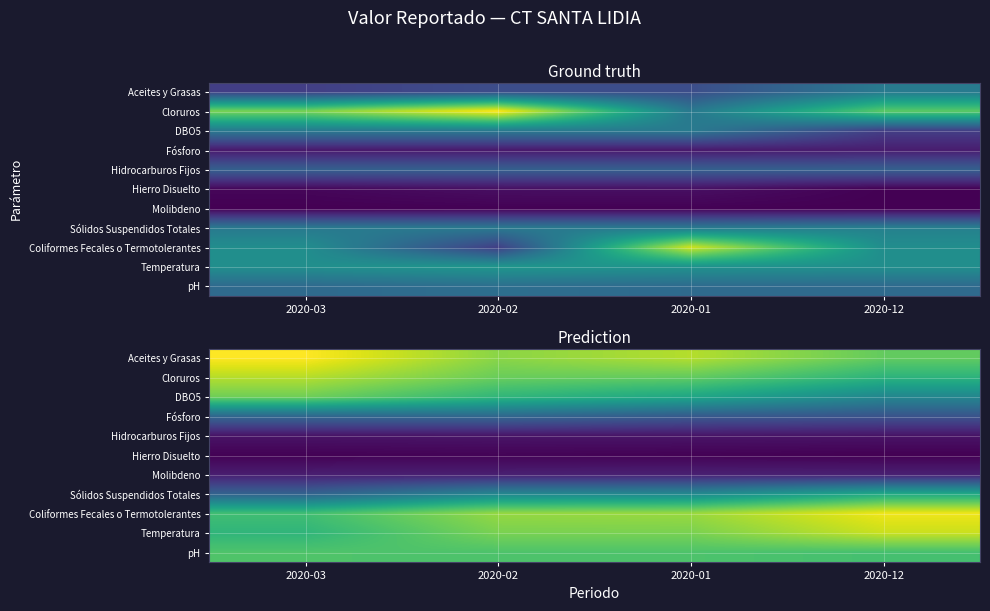

Rank the series at 2020-02 from lowest to highest value.

Hierro Disuelto, Hidrocarburos Fijos, Molibdeno, Fósforo, Sólidos Suspendidos Totales, DBO5, pH, Cloruros, Temperatura, Aceites y Grasas, Coliformes Fecales o Termotolerantes